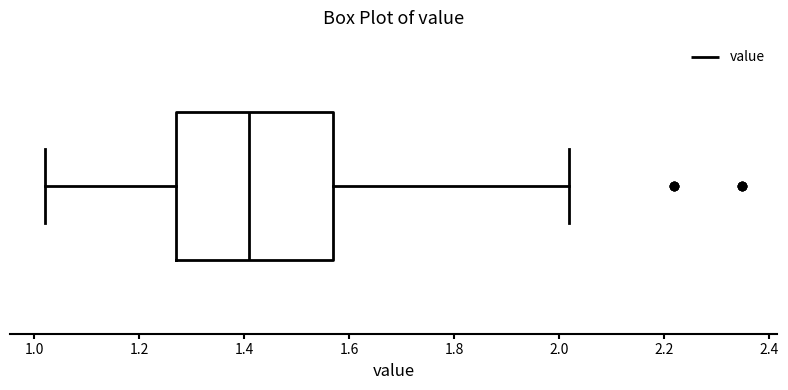

Transcribe this box plot: give where the median line is, the range the box spans, and where the two whiskers end, as read against the x-axis. The values are not printed on the chart, so give them approximately, as read against the axis.

median 1.42, box 1.28 to 1.58, whiskers 1.02 to 2.02